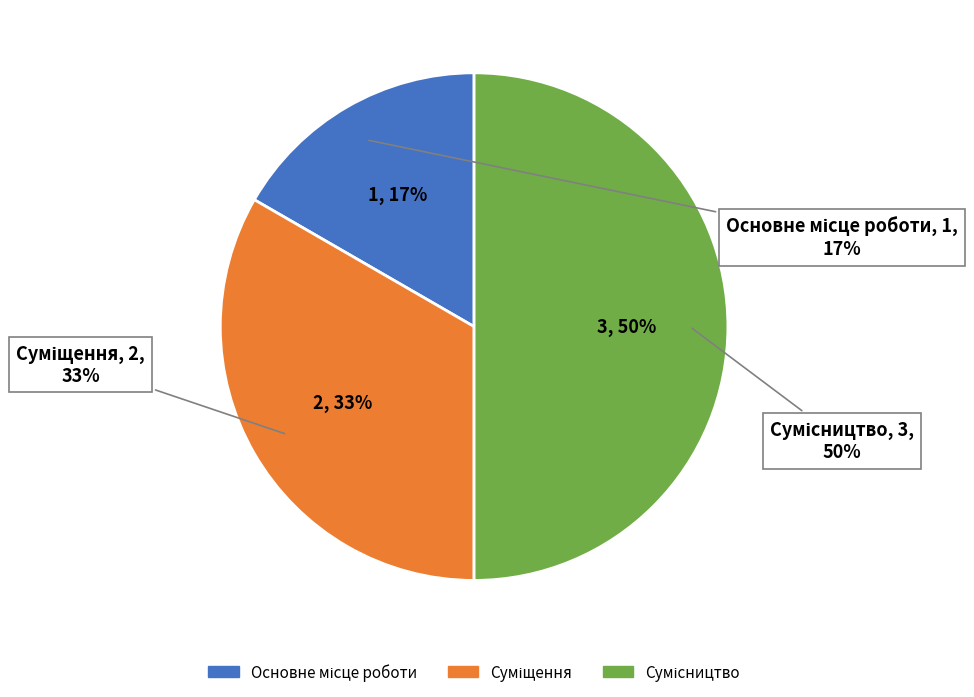

What is the change in value from Основне місце роботи to Суміщення?

+1